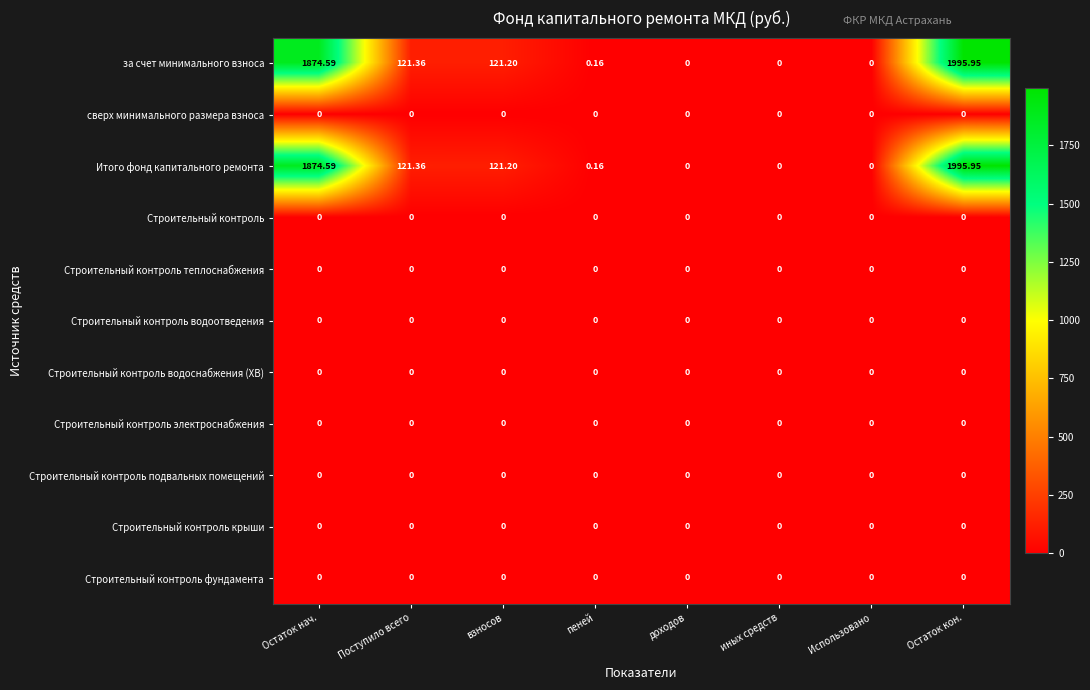

At which category is the sum across all series the highest?

Остаток кон.